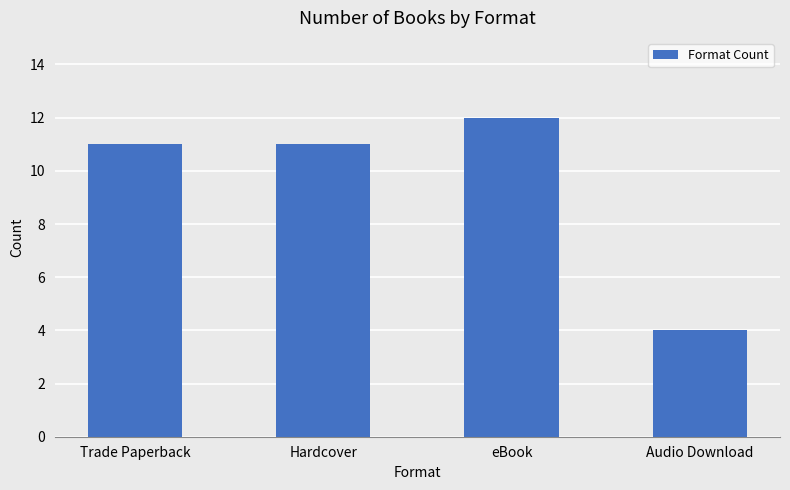

Which has a higher value, Audio Download or eBook?

eBook